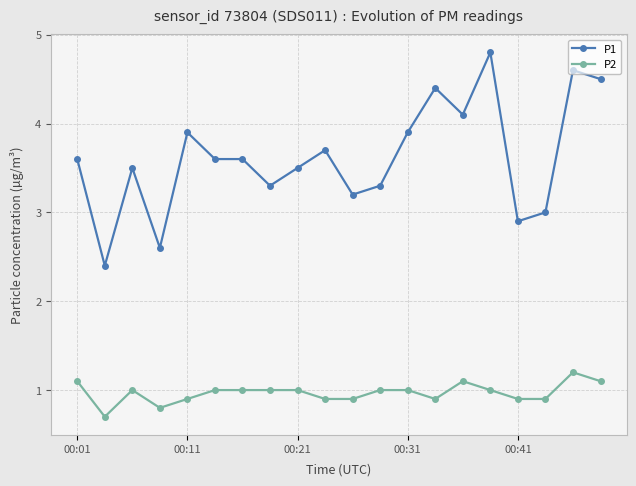

True or false: P1 has more than 0 points higher than both neighbors.

True